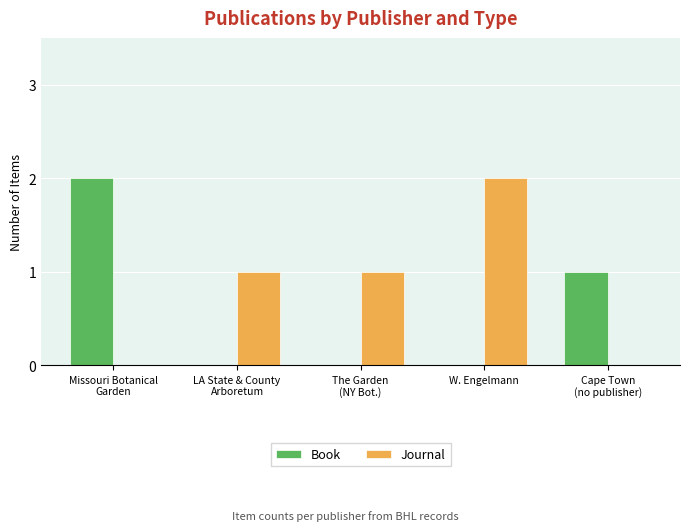

How many categories are shown in the chart?

5